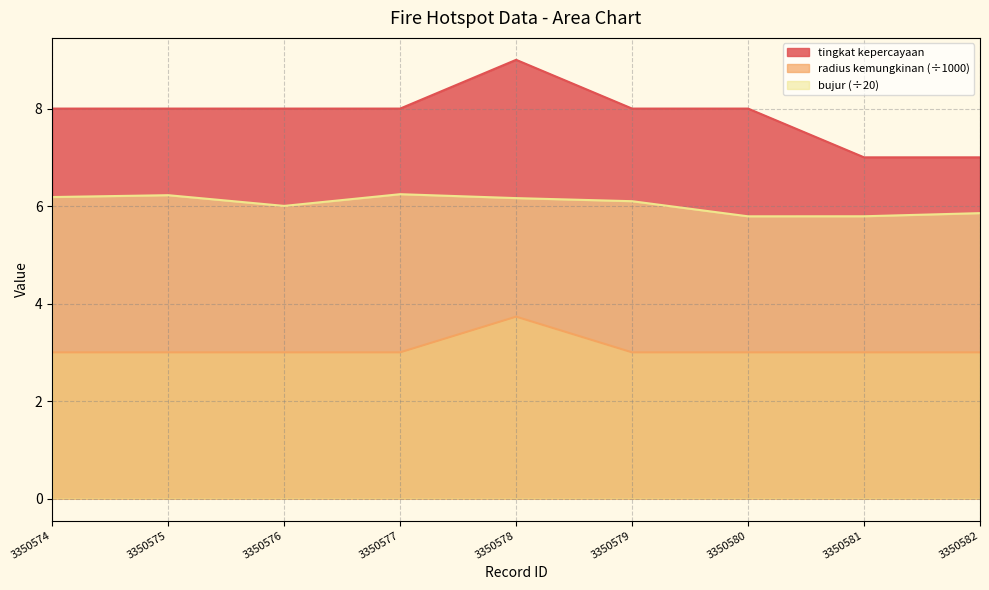

Is it true that bujur equals 6.1 at 3350579?

True